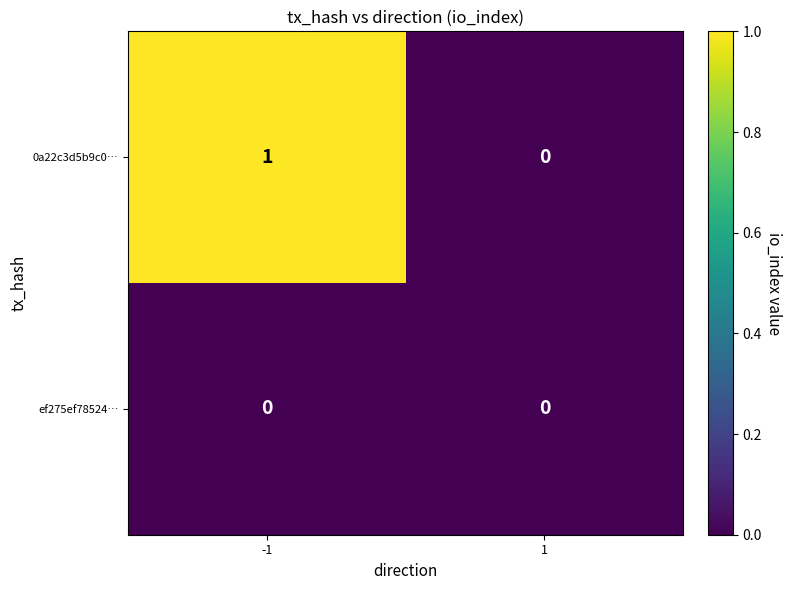

Reading left to right, what are all the values shown in this chart?

0a22c3d5b9c0…: 1	0
ef275ef78524…: 0	0